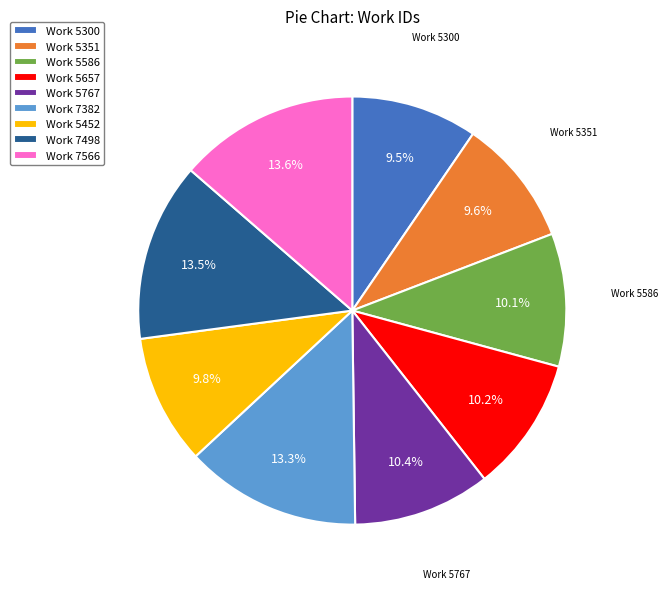

Combined, do Work 5452 and Work 7498 account for over 50%?

No